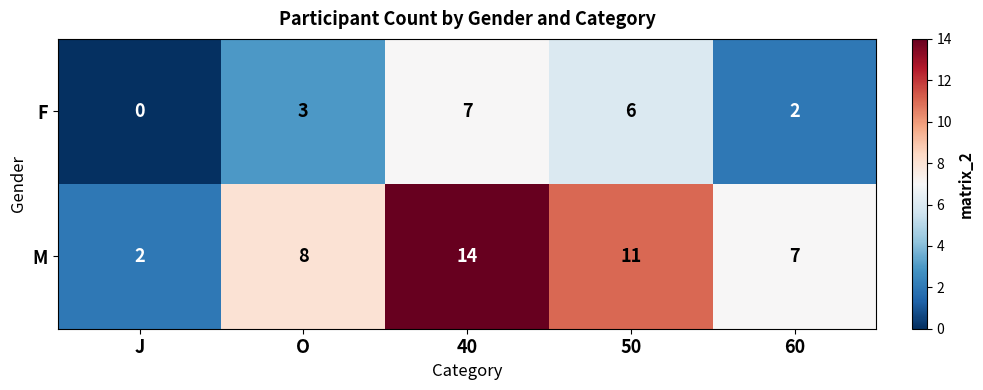

At how many categories does at least one series exceed 10?

2